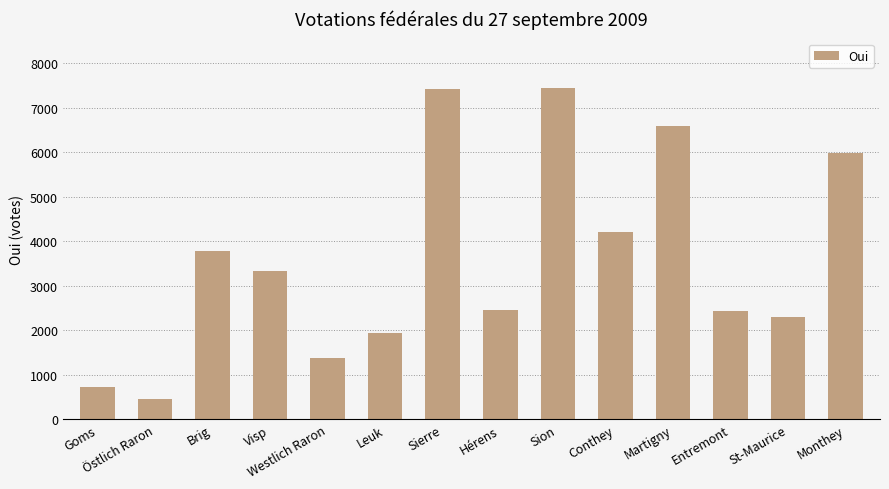

Count the number of data series in this chart.

1